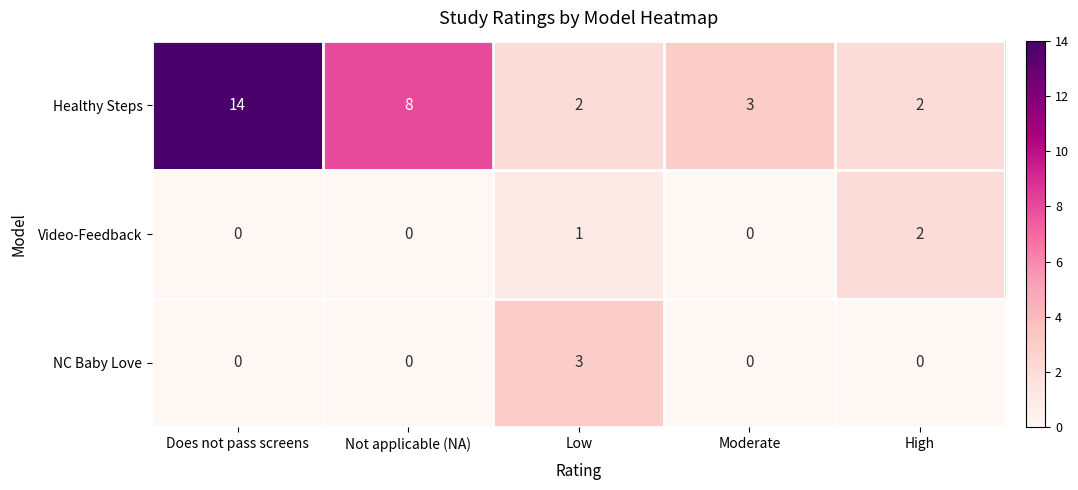

Where does the Healthy Steps series first go above 3?

Does not pass screens